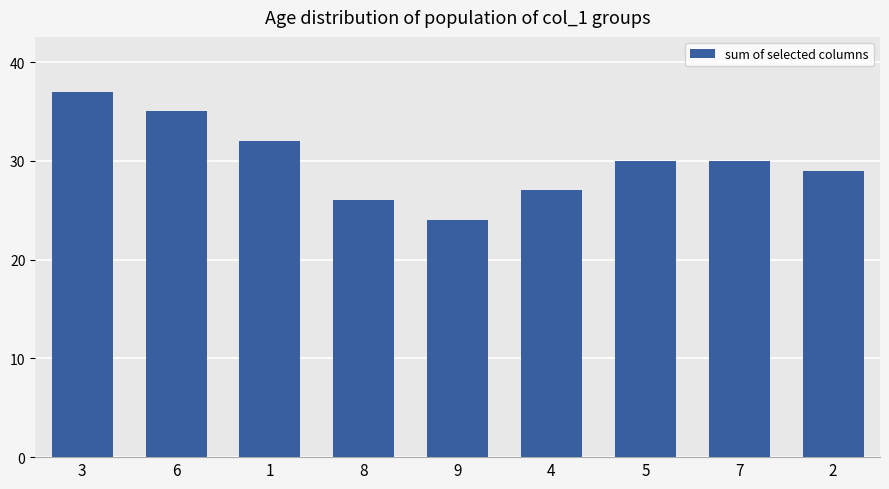

Are the bars horizontal?

No